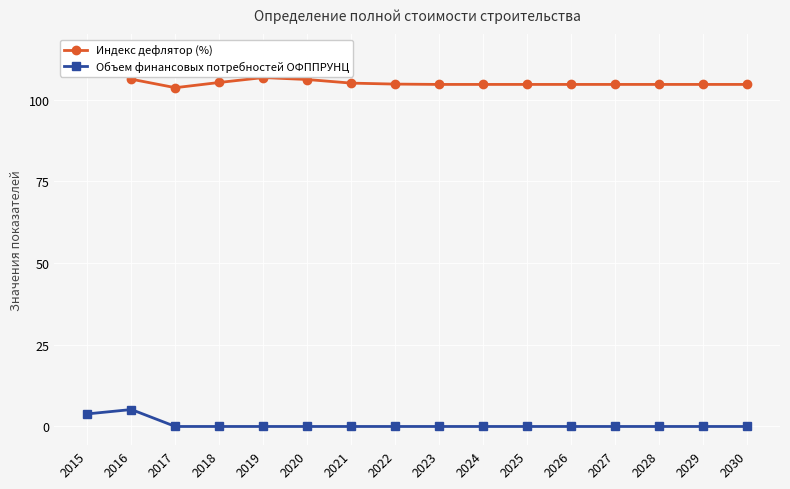

Reading left to right, extract all data points from this chart.

Индекс дефлятор (%): 2015=114.3	2016=106.3	2017=103.7	2018=105.3	2019=106.8	2020=106.2	2021=105.1	2022=104.8	2023=104.7	2024=104.7	2025=104.7	2026=104.7	2027=104.7	2028=104.7	2029=104.7	2030=104.7
Объем финансовых потребностей ОФППРУНЦ: 2015=3.9	2016=5.2	2017=0.0	2018=0.0	2019=0.0	2020=0.0	2021=0.0	2022=0.0	2023=0.0	2024=0.0	2025=0.0	2026=0.0	2027=0.0	2028=0.0	2029=0.0	2030=0.0